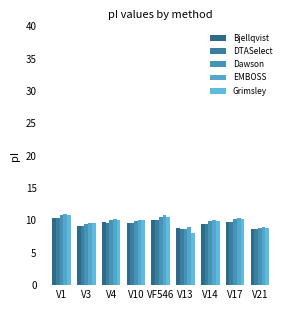

What is the difference between the Dawson values at V4 and V13?

1.3